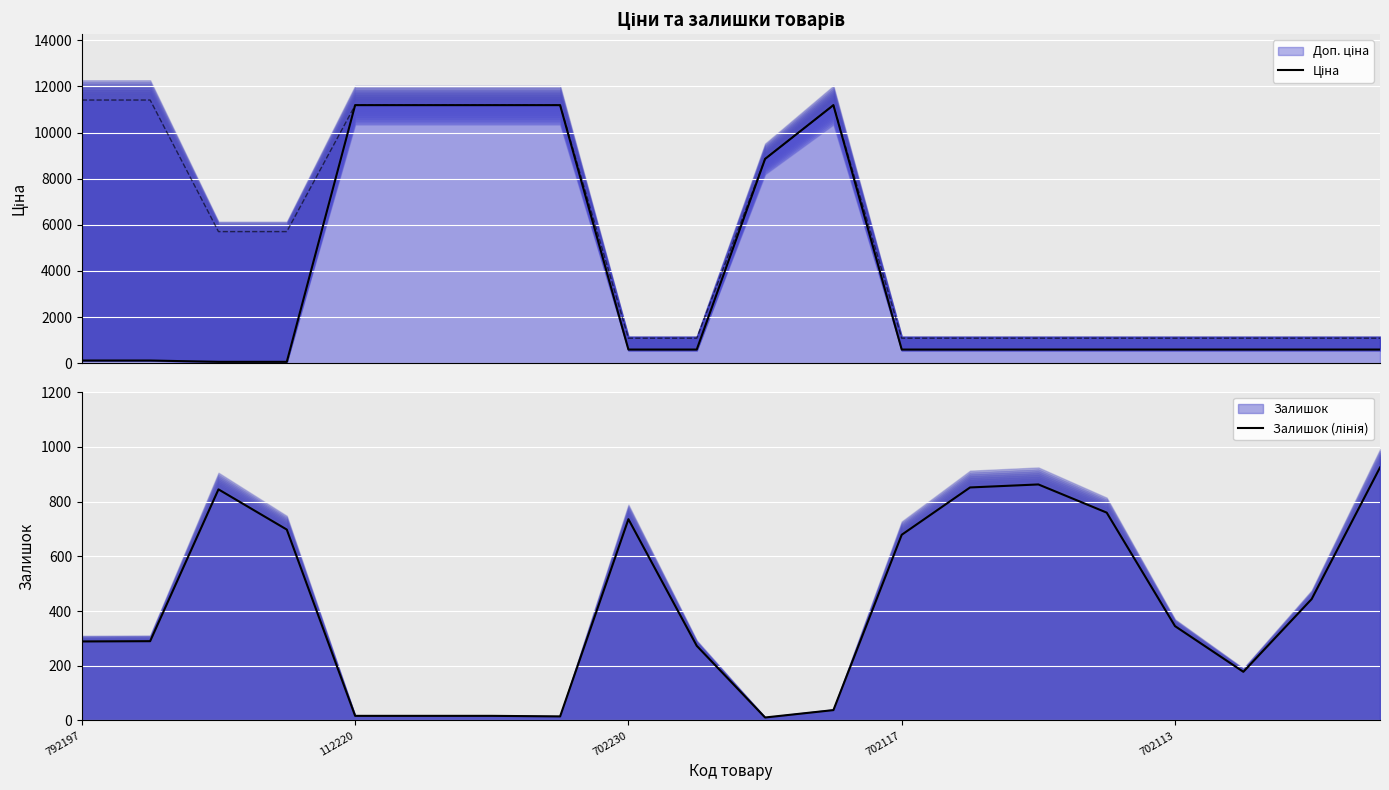

Reading left to right, transcribe all the data shown in this chart.

Ціна: 114.1	114.1	57.0	57.0	11188.2	11188.2	11188.2	11188.2	589.9	589.9	8856.7	11188.2	589.9	589.9	589.9	589.9	589.9	589.9	589.9	589.9
Залишок (лінія): 289.0	290.0	845.0	698.0	17.0	17.0	17.0	15.0	736.0	273.0	11.0	38.0	679.0	852.0	863.0	760.0	345.0	178.0	444.0	925.0